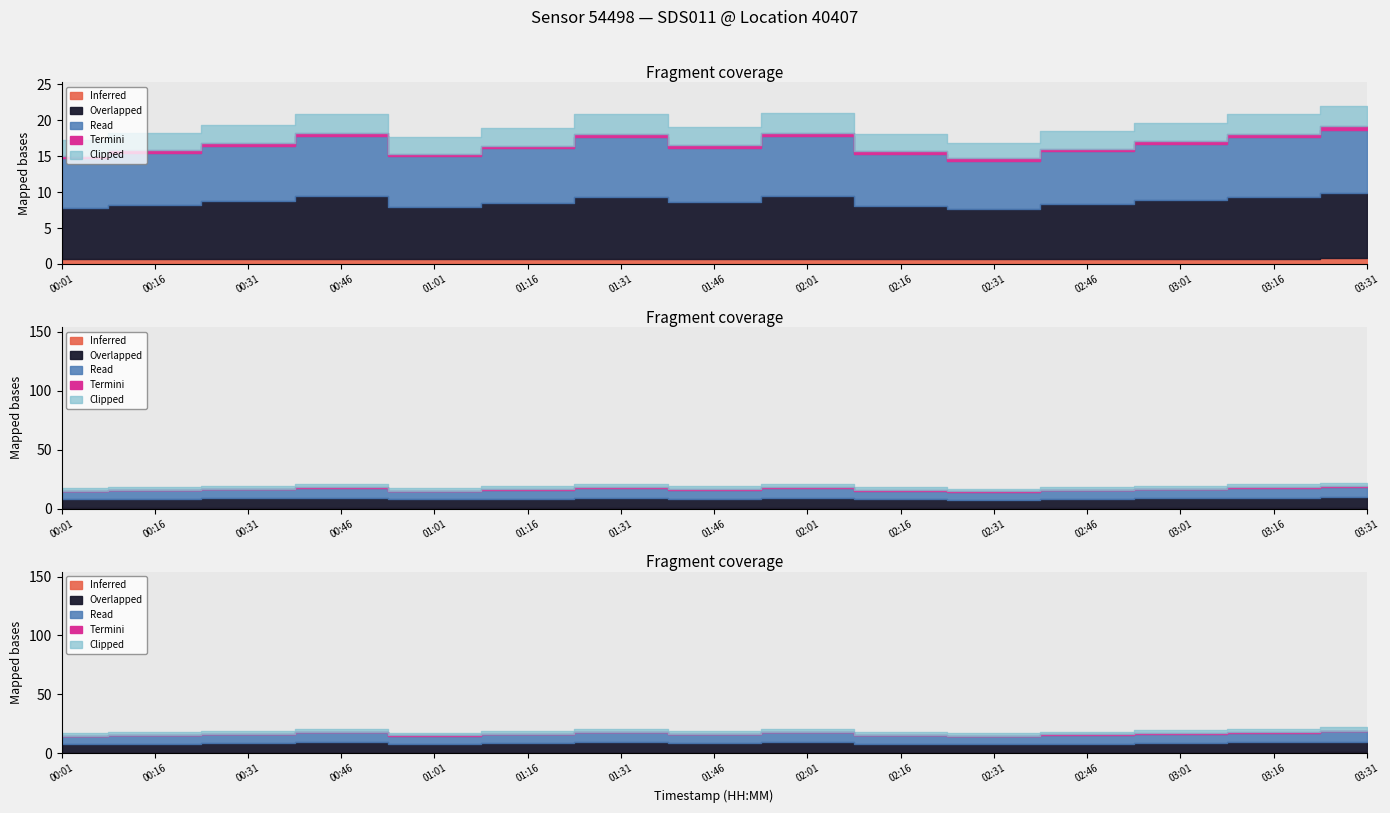

Is it true that P2 equals 9.1 at 02:46?

False